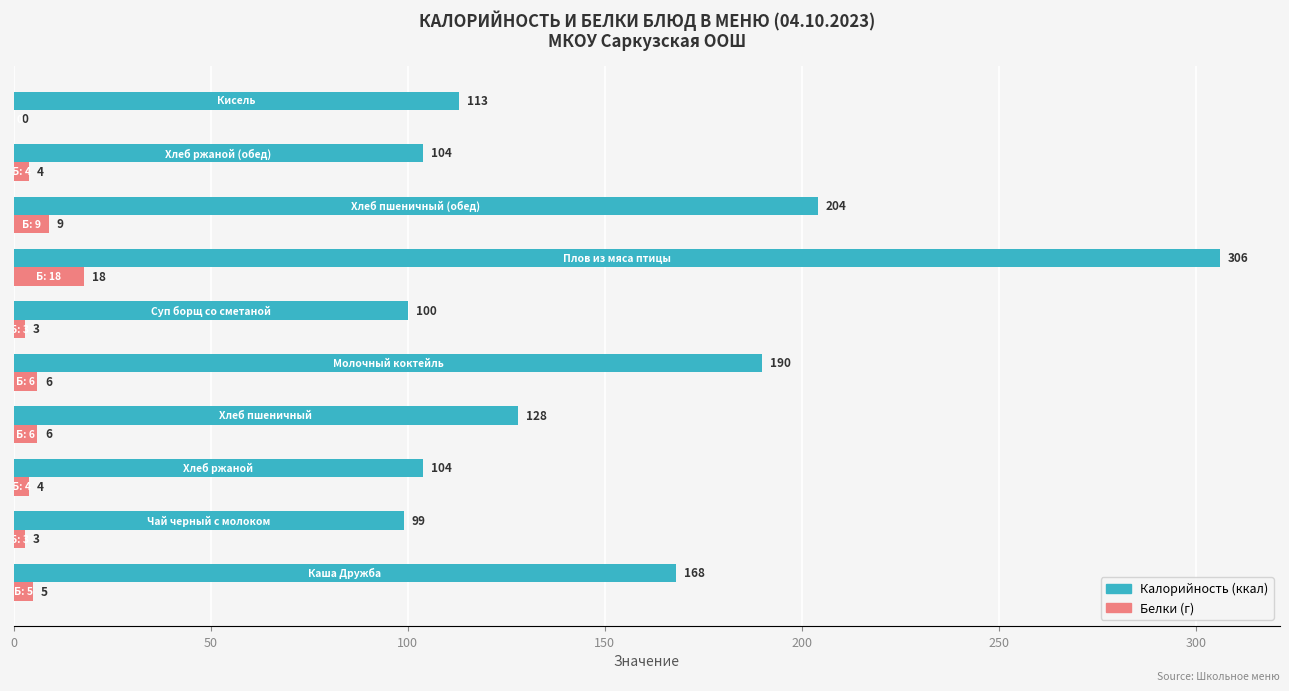

How many categories are shown in the chart?

10